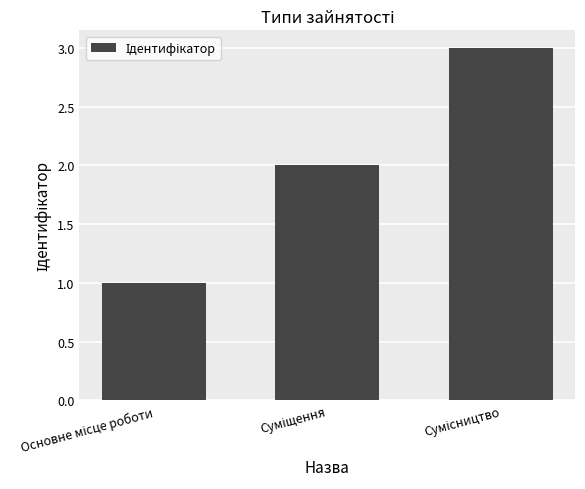

What is the maximum value shown in the chart?

3